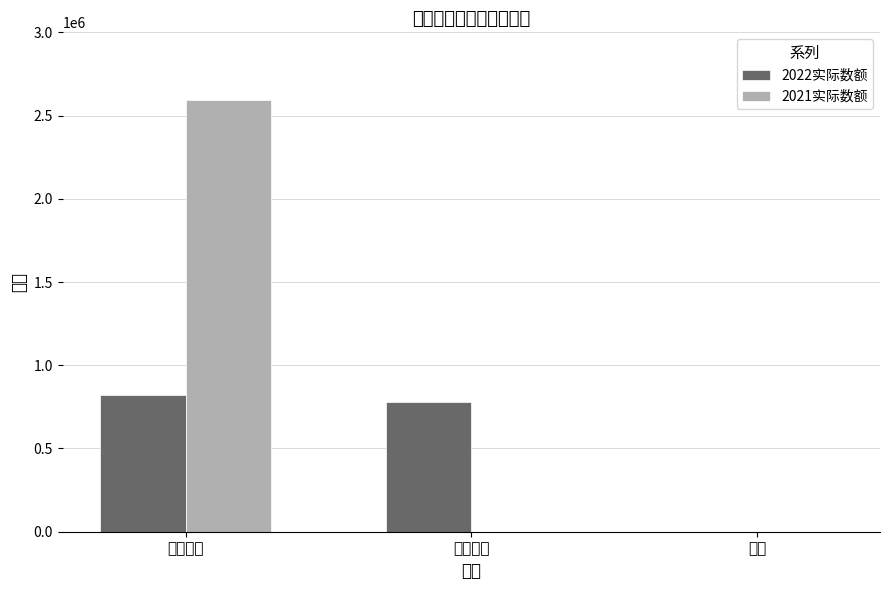

What is the difference between the maximum and minimum values in the 2021实际数额 series?

2593742